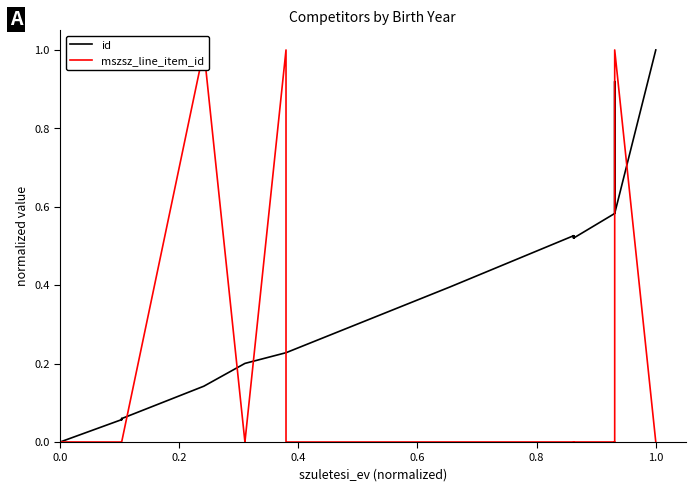

How many intersections are there between id and mszsz_line_item_id?

7